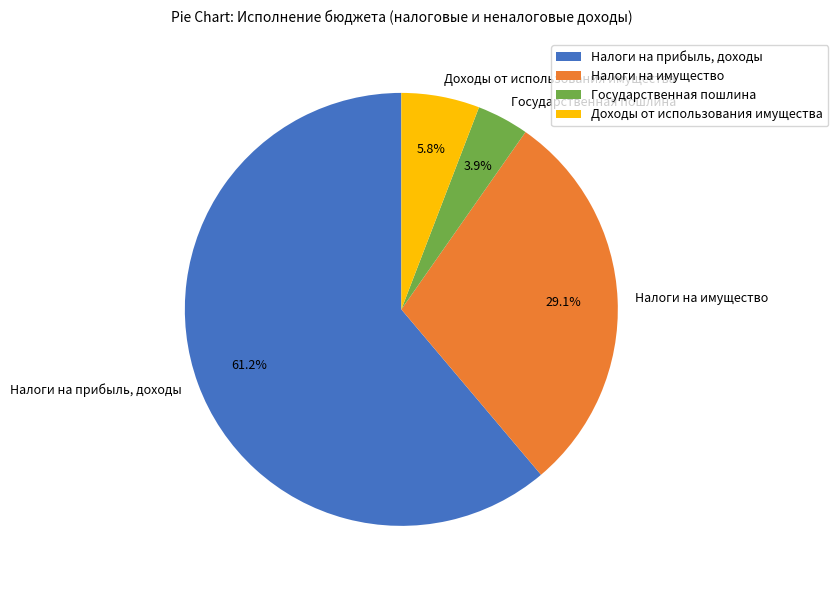

What percentage is the Доходы от использования имущества slice, to the nearest percent?

6%